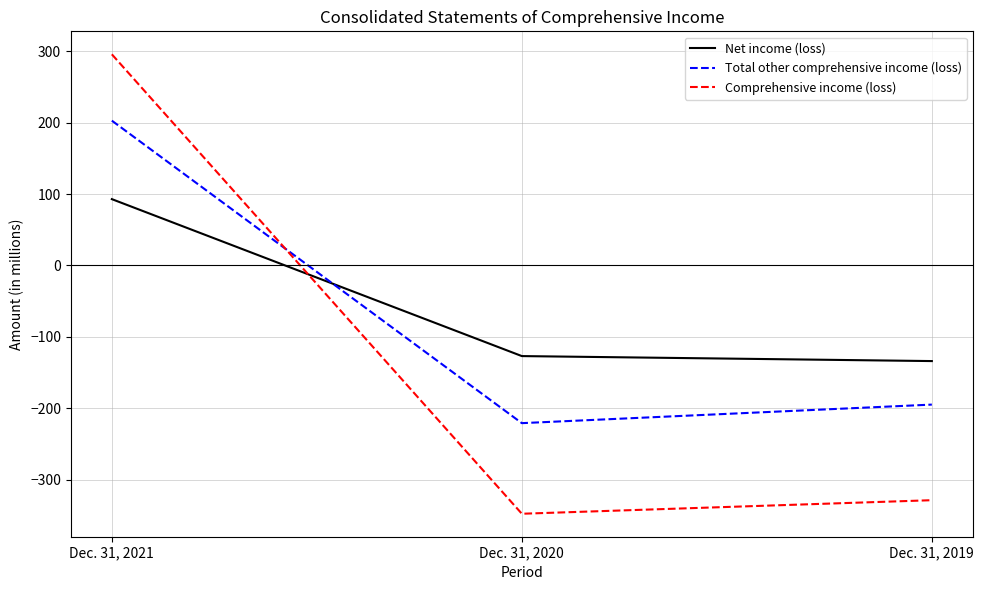

How many lines are shown in the chart?

3